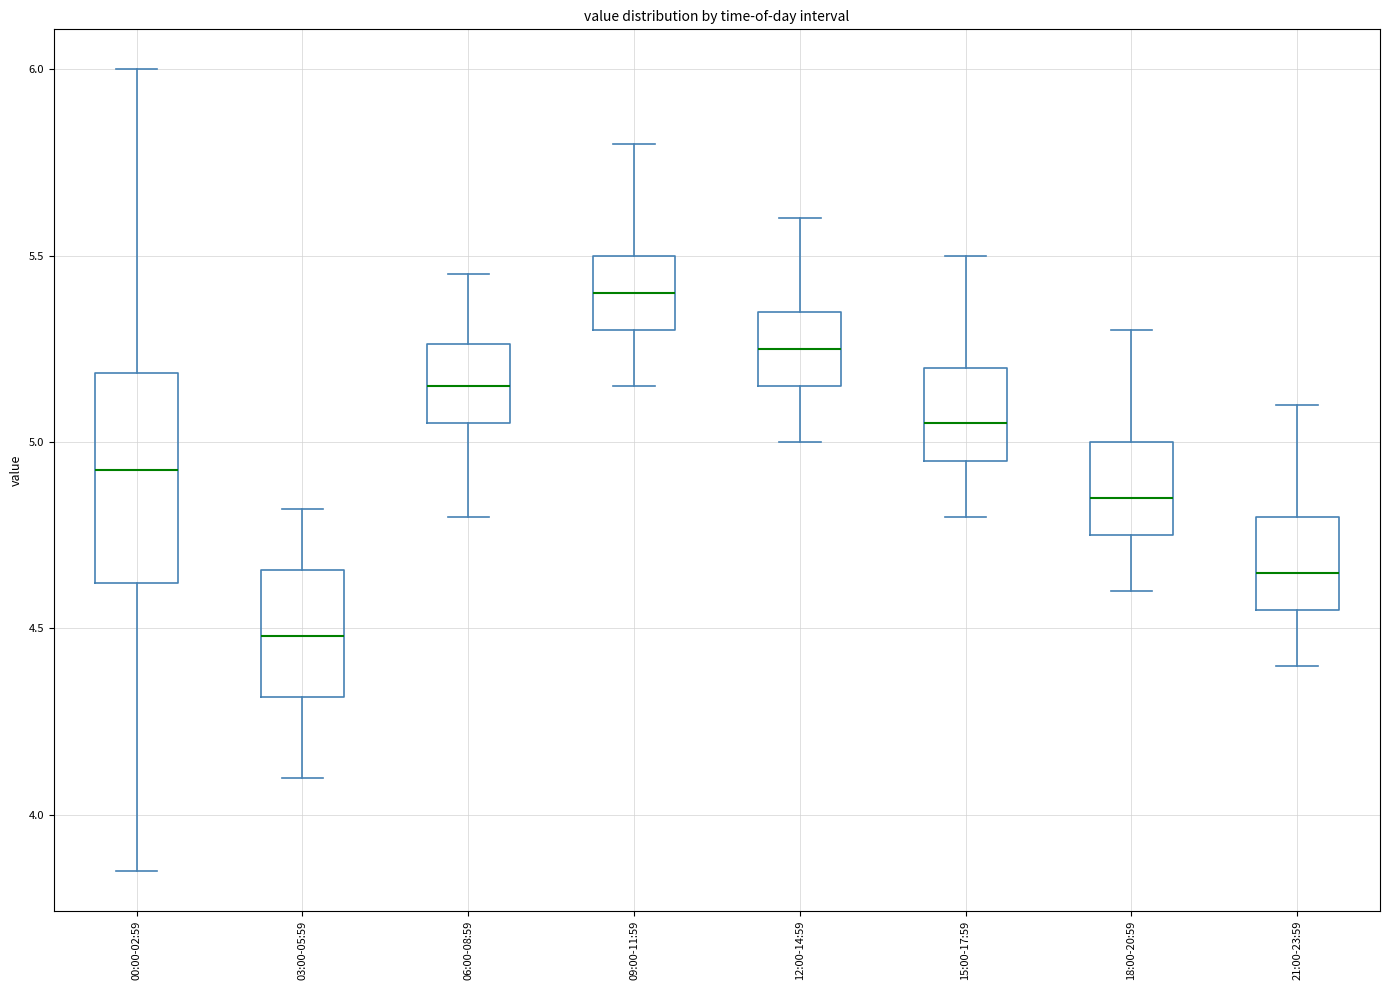

Reading left to right, transcribe this box plot: for each box, give where its median line is, the range the box spans, and where its two whiskers end, as read against the y-axis. The values are not printed on the chart, so give them approximately, as read against the axis.

00:00-02:59: median 4.95, box 4.60 to 5.20, whiskers 3.85 to 6.00
03:00-05:59: median 4.50, box 4.30 to 4.65, whiskers 4.10 to 4.80
06:00-08:59: median 5.15, box 5.05 to 5.25, whiskers 4.80 to 5.45
09:00-11:59: median 5.40, box 5.30 to 5.50, whiskers 5.15 to 5.80
12:00-14:59: median 5.25, box 5.15 to 5.35, whiskers 5.00 to 5.60
15:00-17:59: median 5.05, box 4.95 to 5.20, whiskers 4.80 to 5.50
18:00-20:59: median 4.85, box 4.75 to 5.00, whiskers 4.60 to 5.30
21:00-23:59: median 4.65, box 4.55 to 4.80, whiskers 4.40 to 5.10